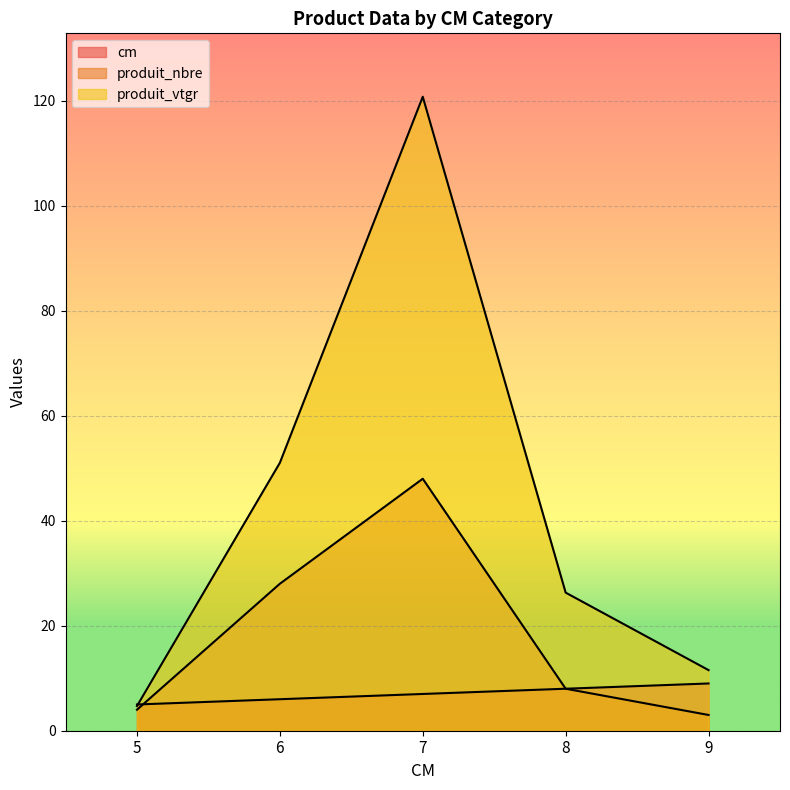

Rank the categories by produit_vtgr value from lowest to highest.

5, 9, 8, 6, 7